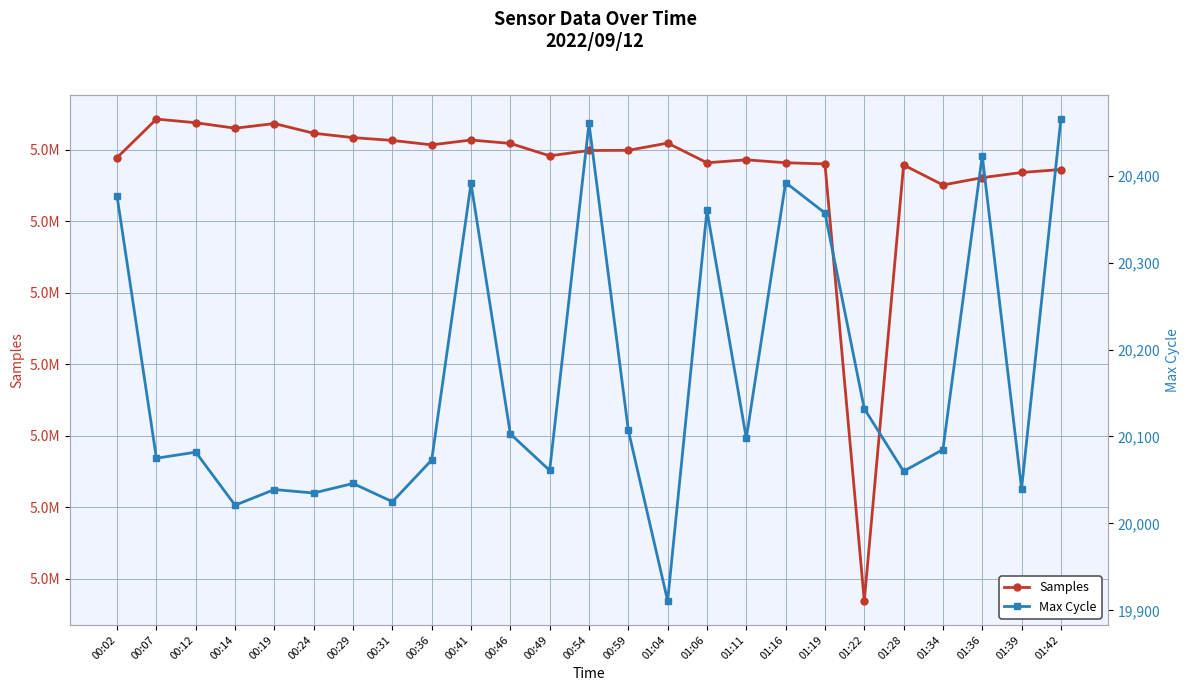

Is it true that Samples equals 5072043 at 01:16?

True